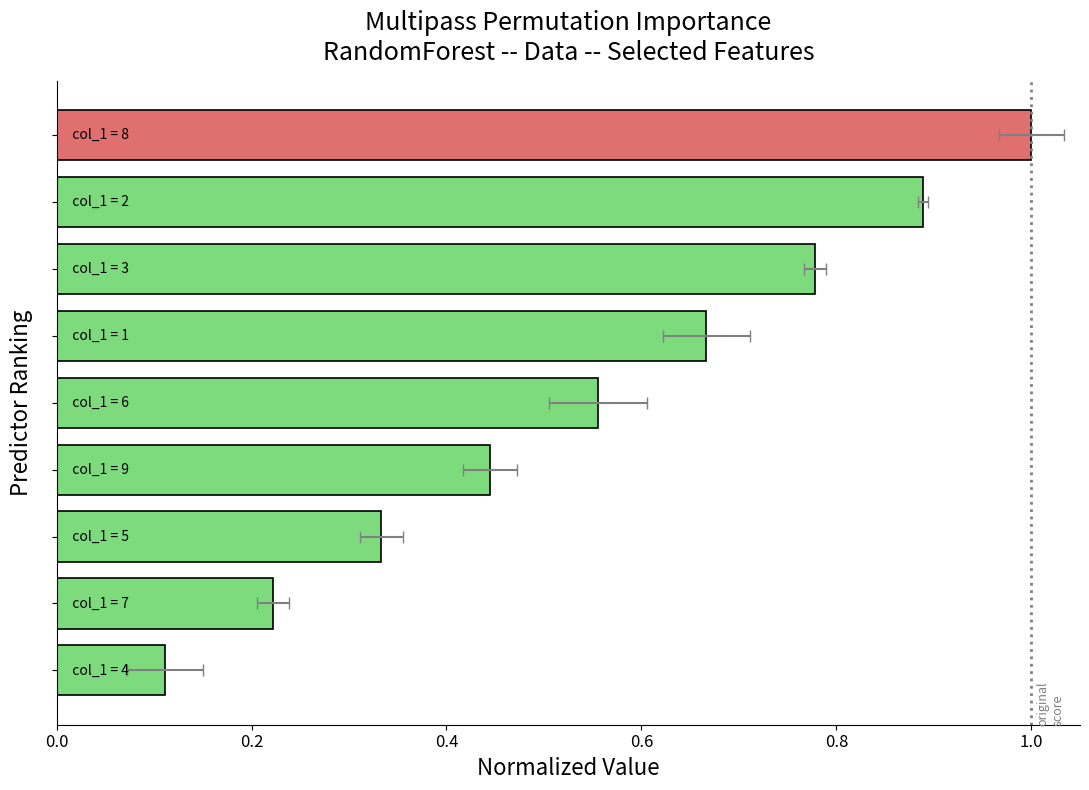

The value at 0.6 is 0.7. True or false?

True